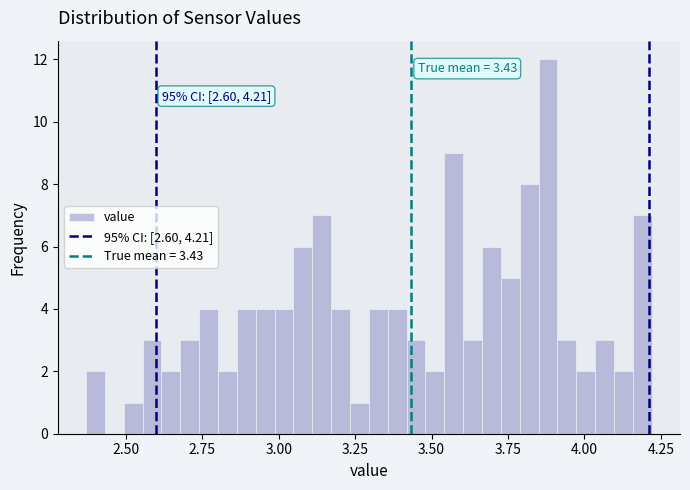

Read against the x-axis, roughly where is the centre of the tallest bar?

3.90